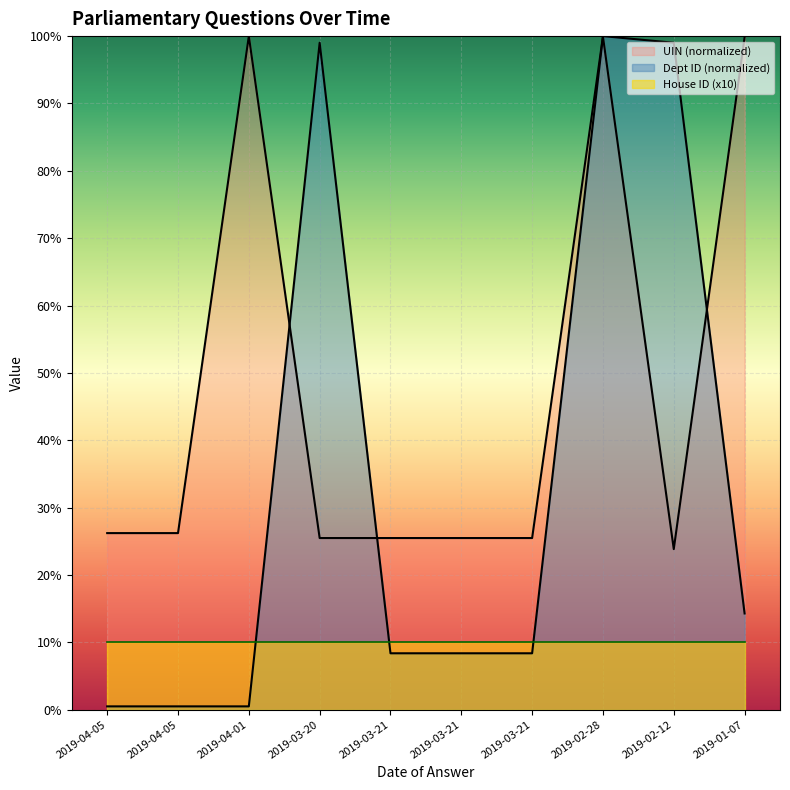

Between which two adjacent categories do UIN (normalized) and Questions by Dept first intersect?

2019-04-01 and 2019-03-20